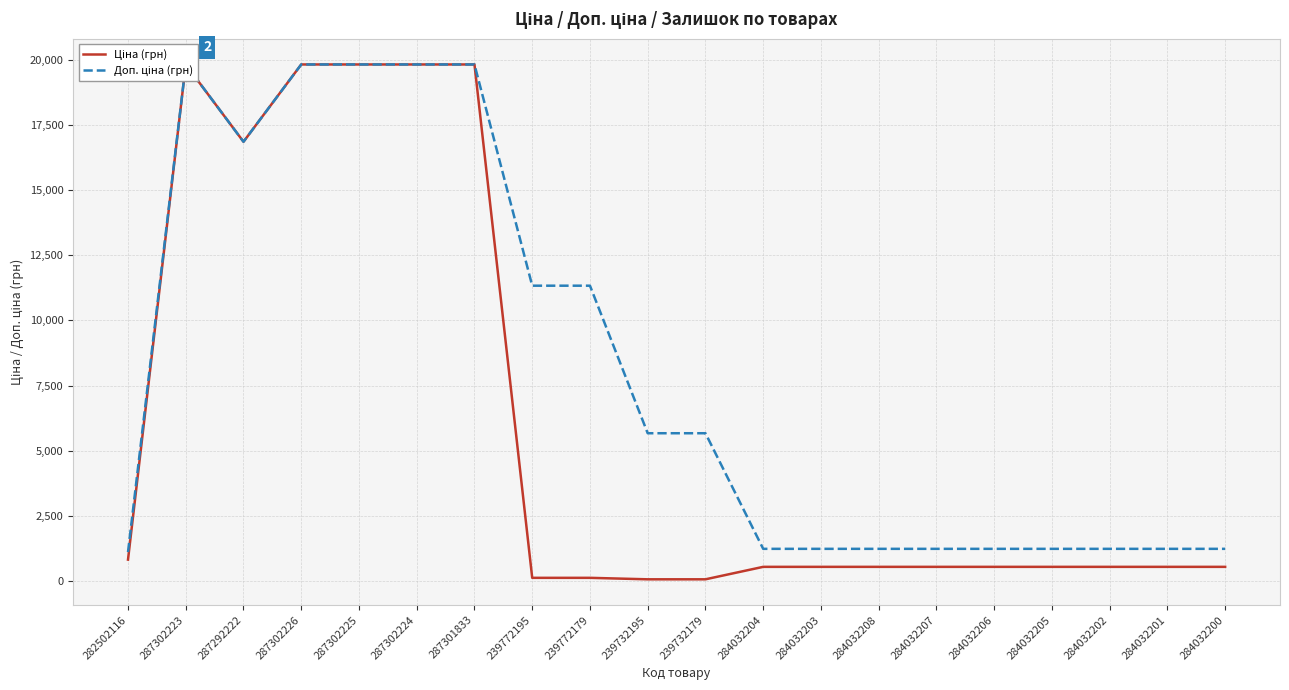

Which series has the widest spread of values?

Ціна (грн)